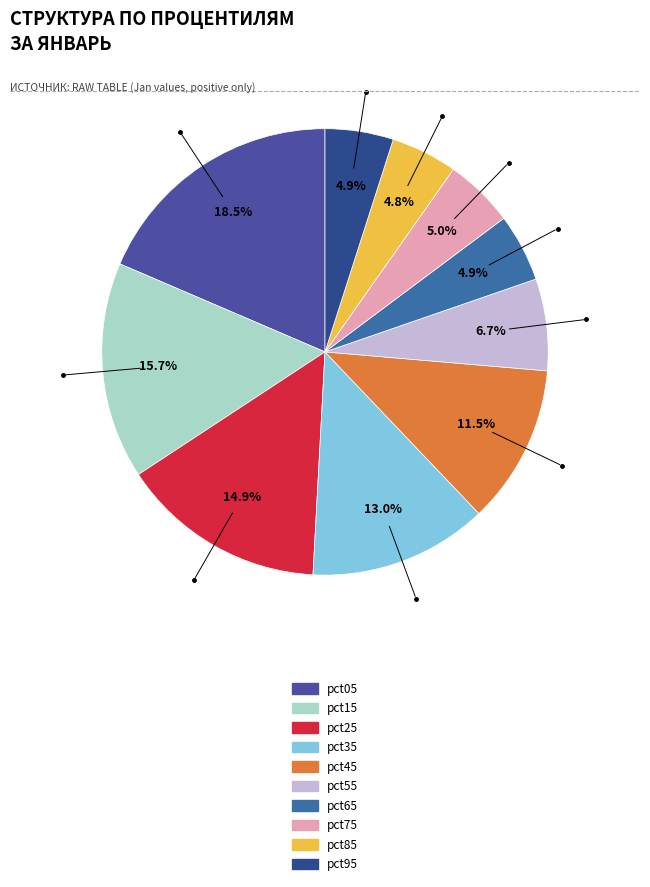

What is the smallest slice in the pie chart?

pct85